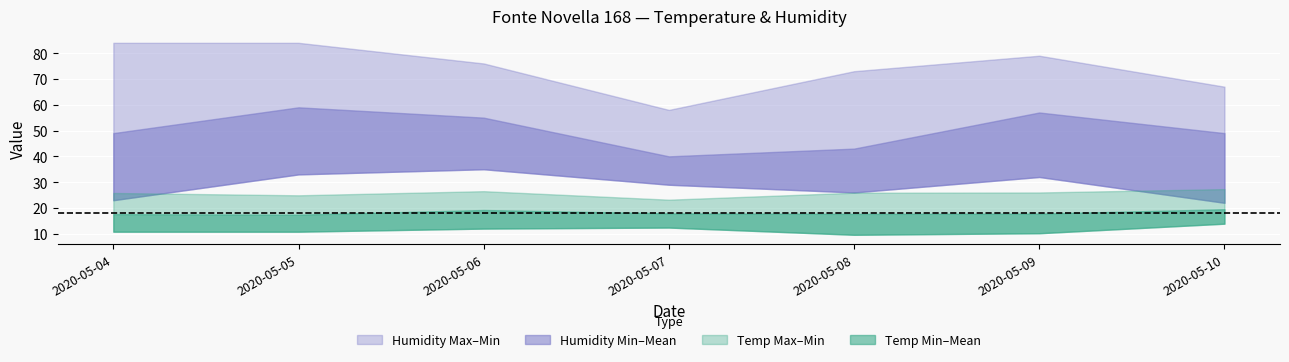

Does the chart display data point markers on the line(s)?

No